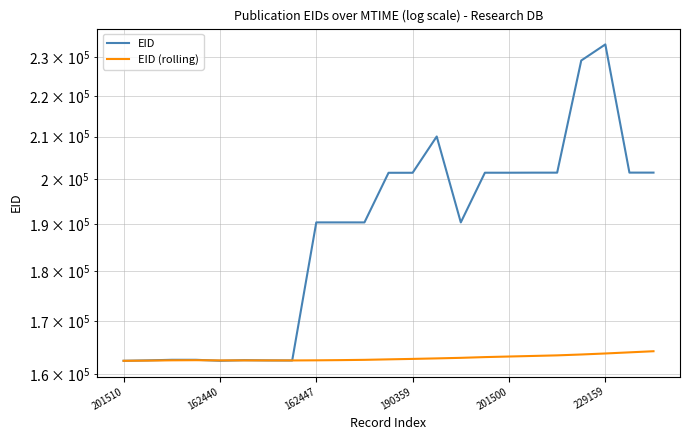

What is the approximate value of EID at 14, to the nearest 100?

190400